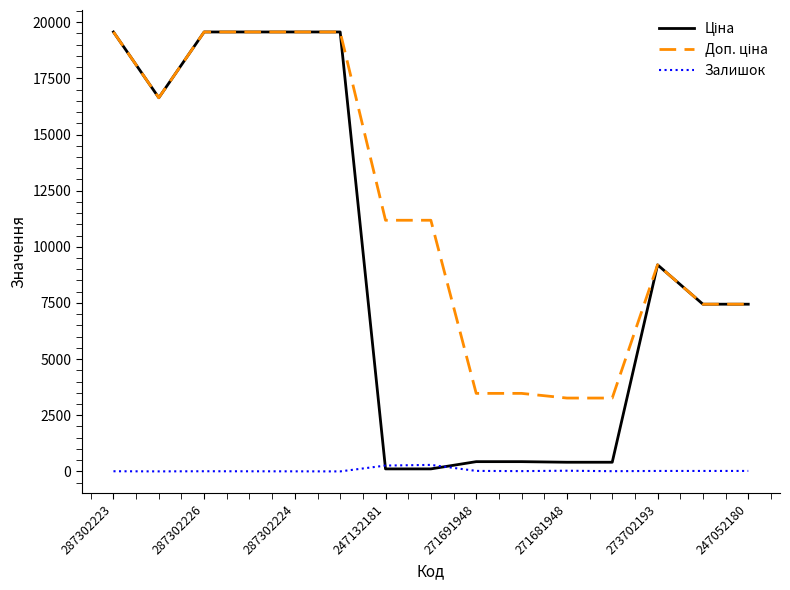

List the labels in order of Залишок value, smallest first.

271681948, 287302226, 271691948, 247132181, 287302223, 287302224, 11, 9, 12, 13, 14, 8, 10, 273702193, 247052180